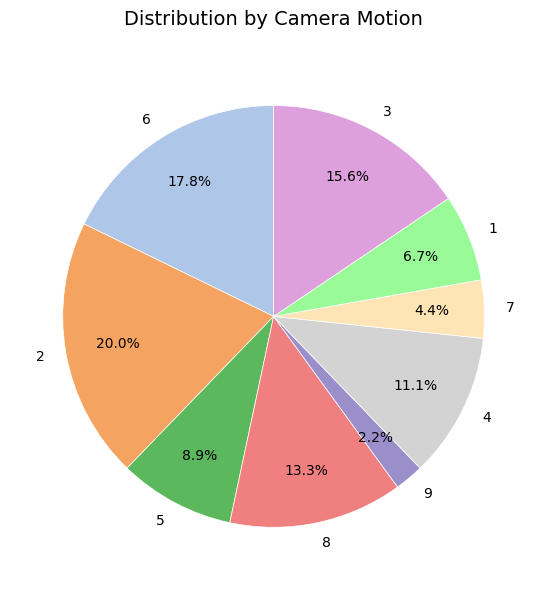

What percentage is the 2 slice, to the nearest percent?

20%